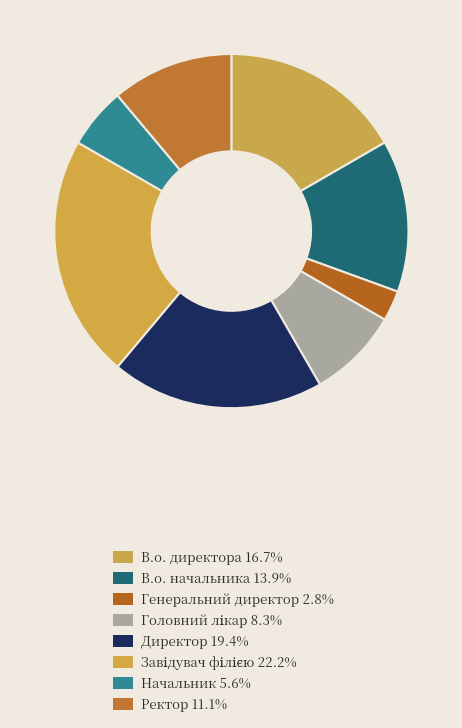

How much of the chart is everything except Головний лікар?

91.7%